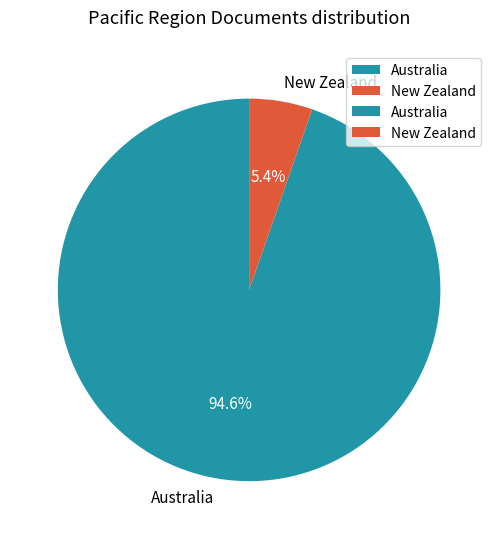

What is the total percentage of Australia and New Zealand?

100.0%